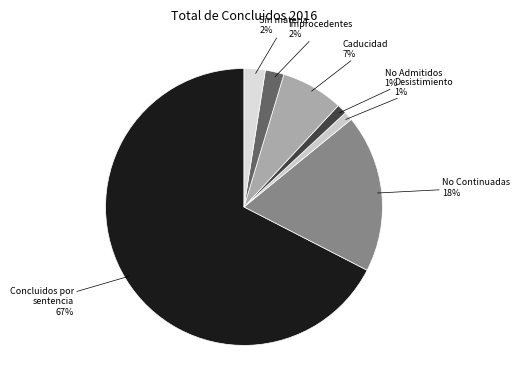

To the nearest percent, what is the difference between the largest and smallest slice percentages?

66%